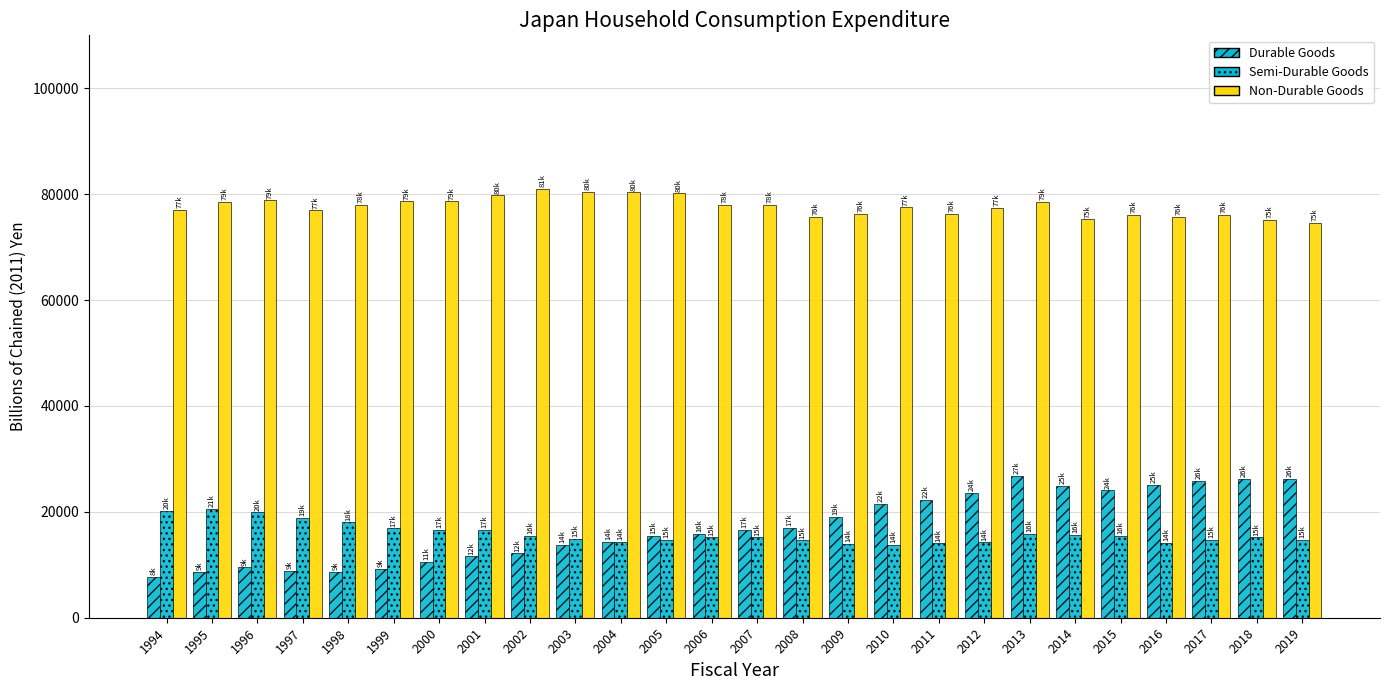

Does the chart contain any negative values?

No